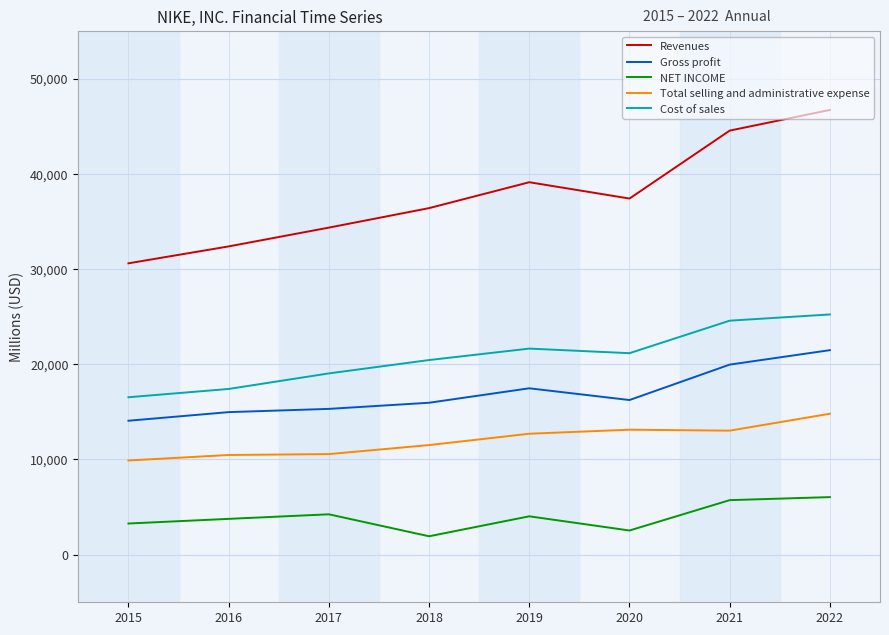

Which series has the largest total across all categories?

Revenues